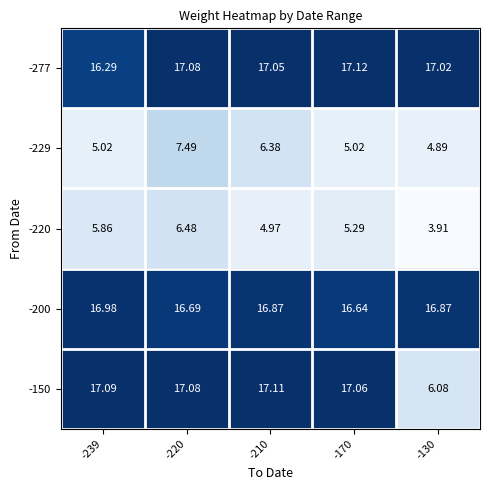

Is the value of -229 at -220 greater than the value of -277 at -220?

No